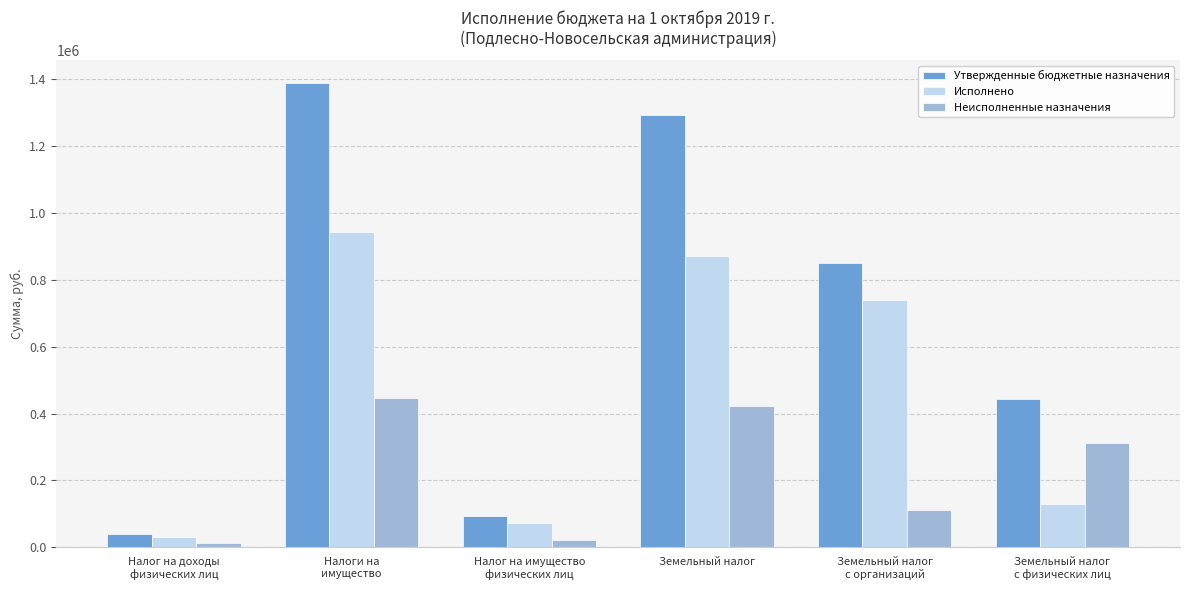

True or false: Утвержденные бюджетные назначения has a value of 622446.6 at Налоги на
имущество.

False